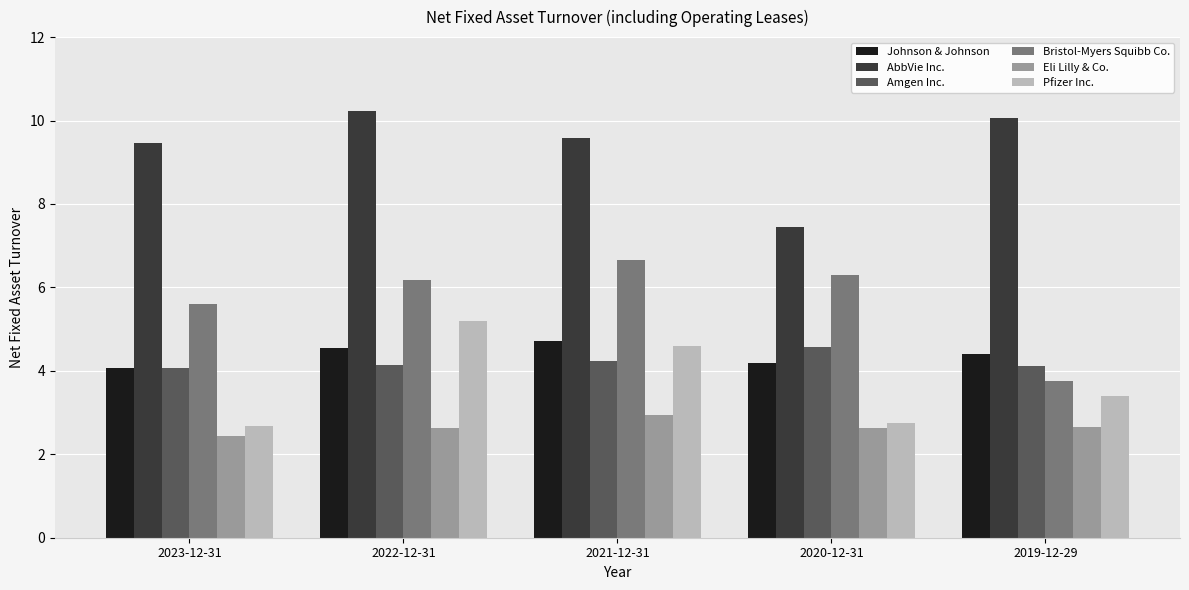

What is the difference between the maximum and second lowest values in the Johnson & Johnson series?

0.5